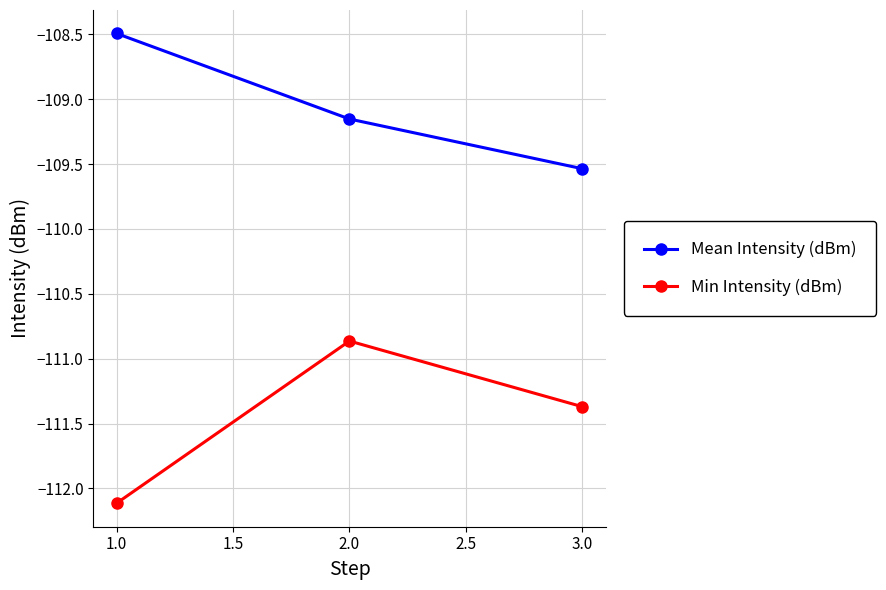

Is the value of Min Intensity (dBm) at 2.0 greater than the value of Mean Intensity (dBm) at 1.0?

No